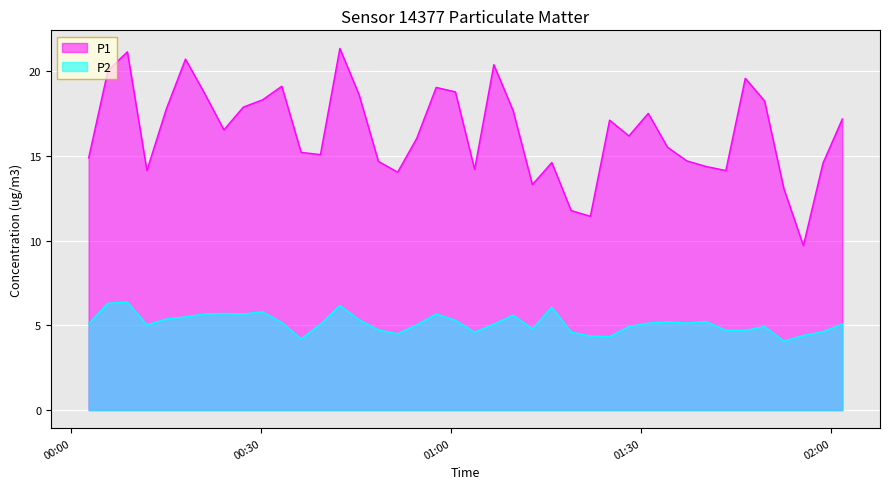

How many values in the P1 series are below 16?

18